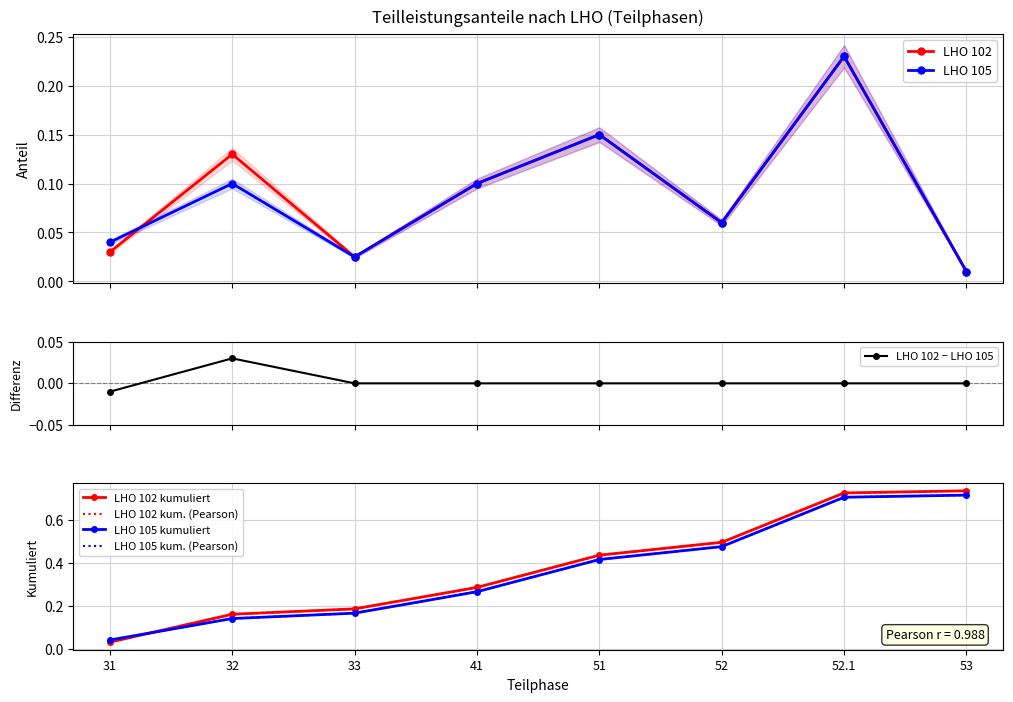

Is the value of LHO 105 at 52.1 greater than the value of LHO 102 at 33?

Yes